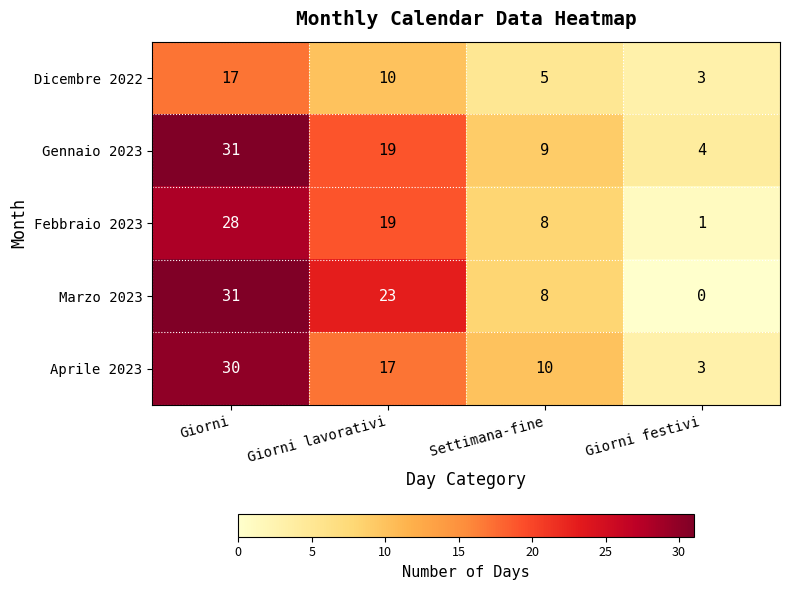

List the labels in order of Dicembre 2022 value, smallest first.

Giorni festivi, Settimana-fine, Giorni lavorativi, Giorni